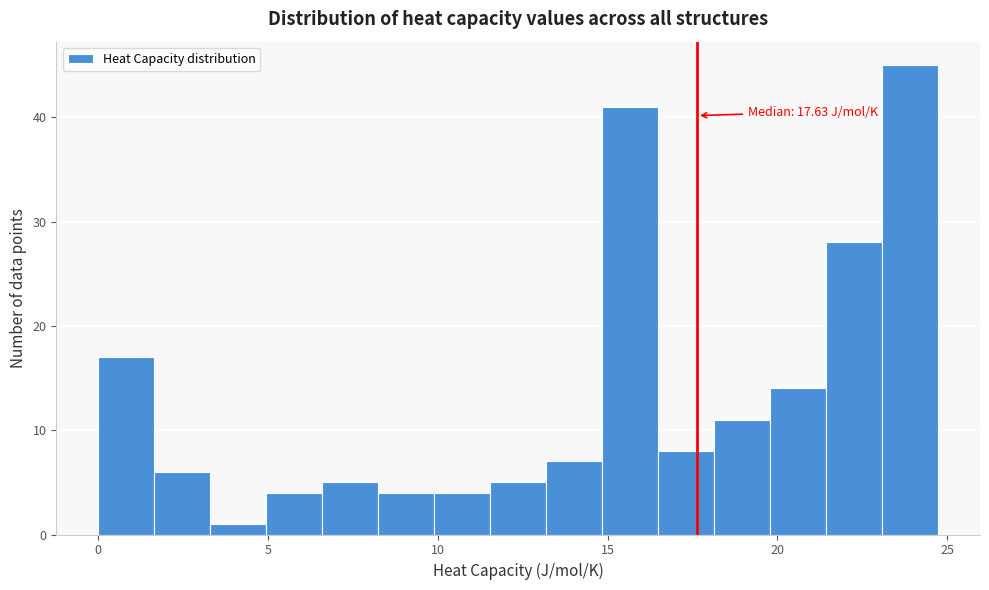

Read against the x-axis, roughly where is the centre of the tallest bar?

24.0